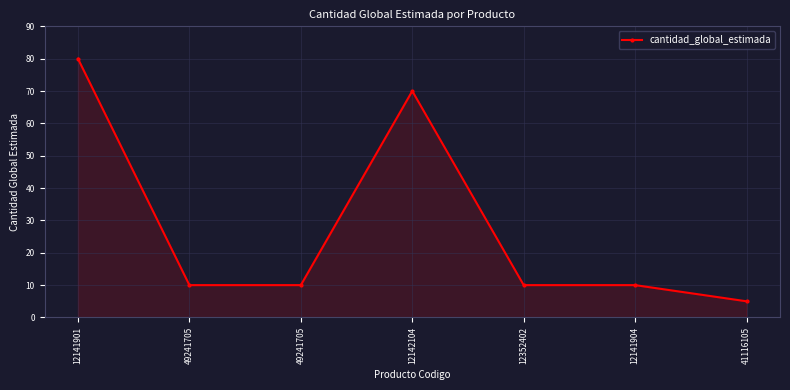

What is the minimum value shown in the chart?

5